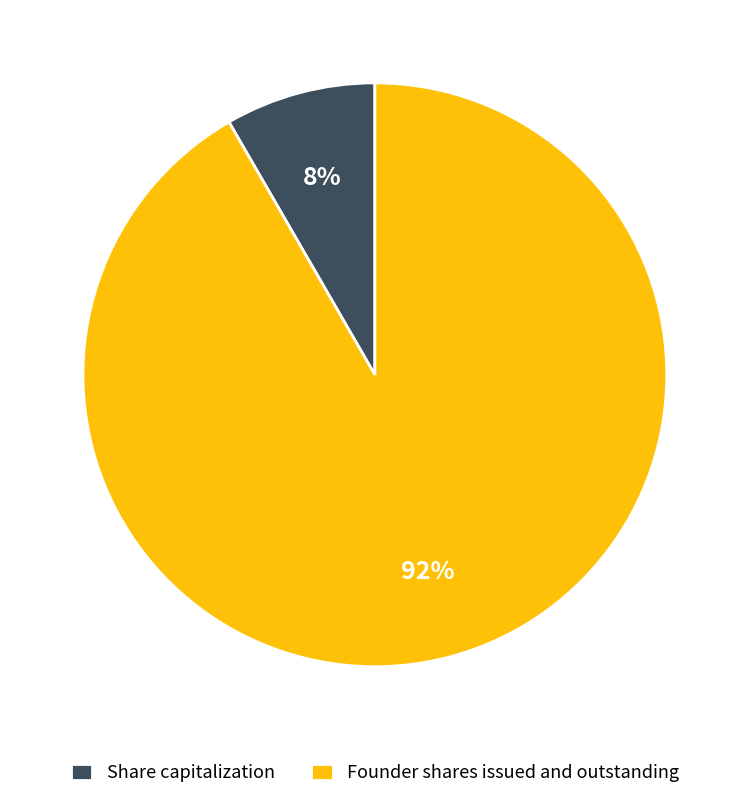

Which has a higher value, Share capitalization or Founder shares issued and outstanding?

Founder shares issued and outstanding